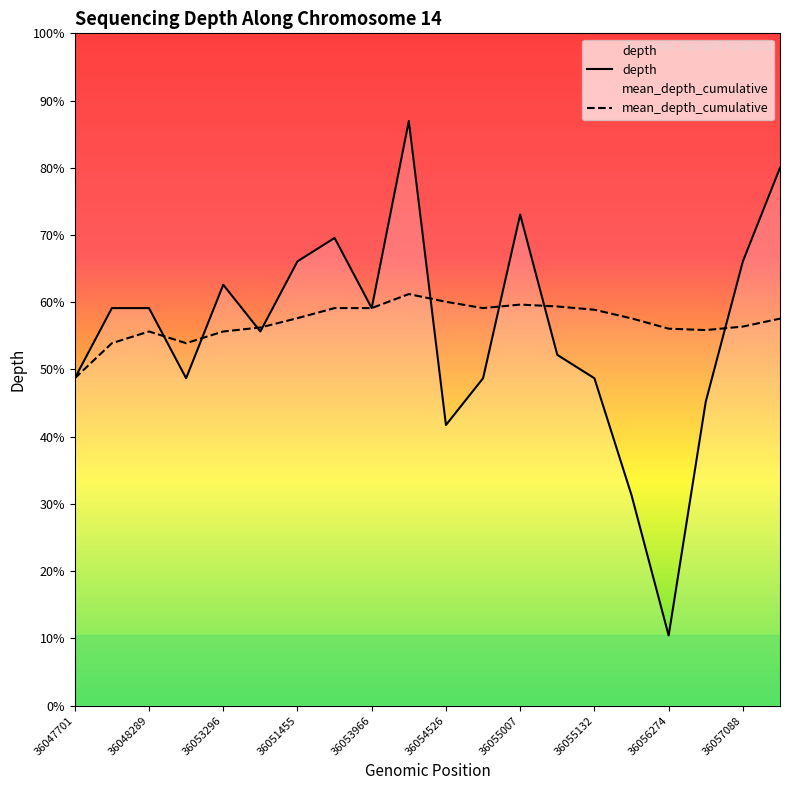

True or false: depth has a value of 18.5 at 11.

False